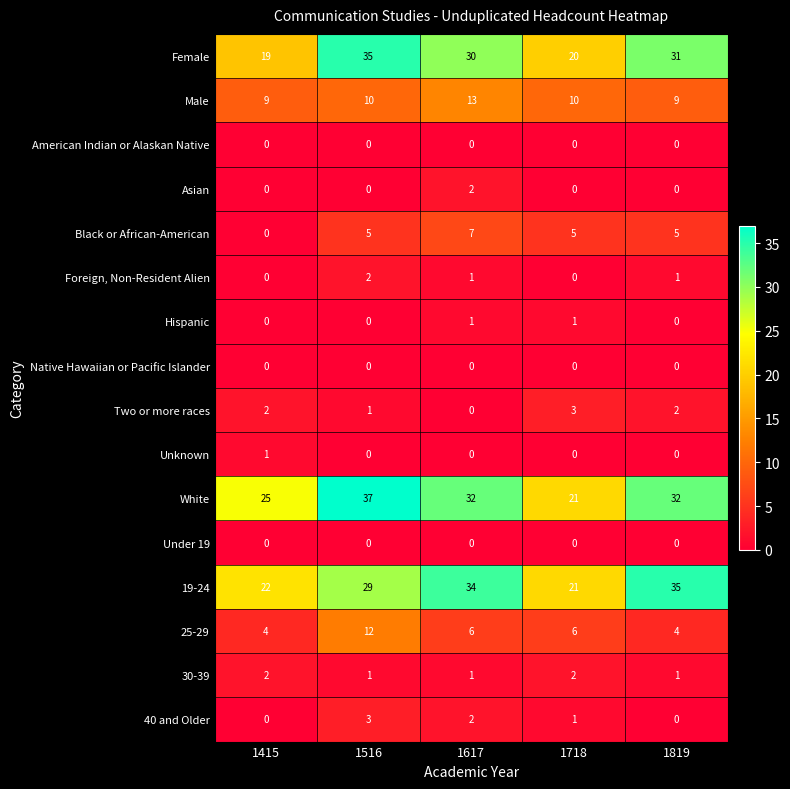

True or false: Hispanic has a value of 0 at 1415.

True